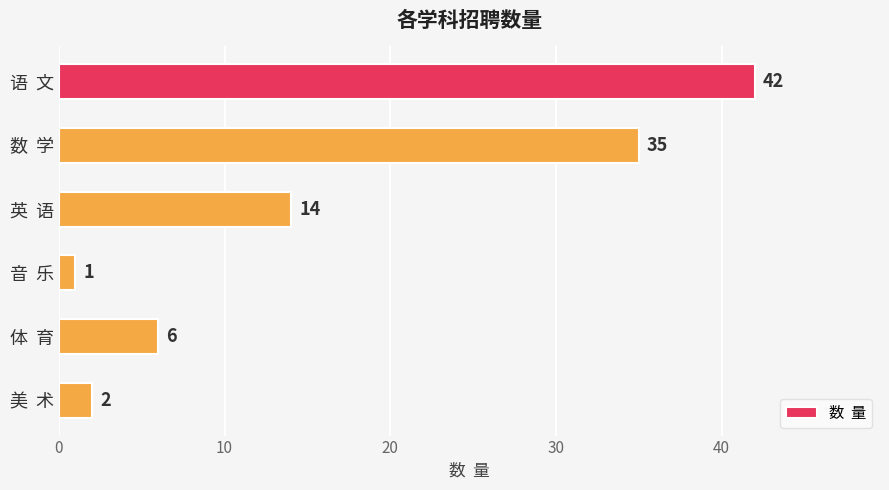

What position from the top is 体  育?

5